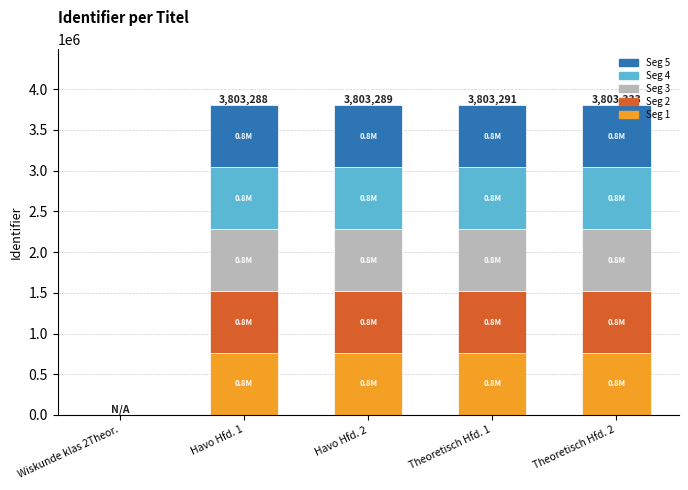

What is the difference between the second highest and second lowest values in the Seg 2 series?

1